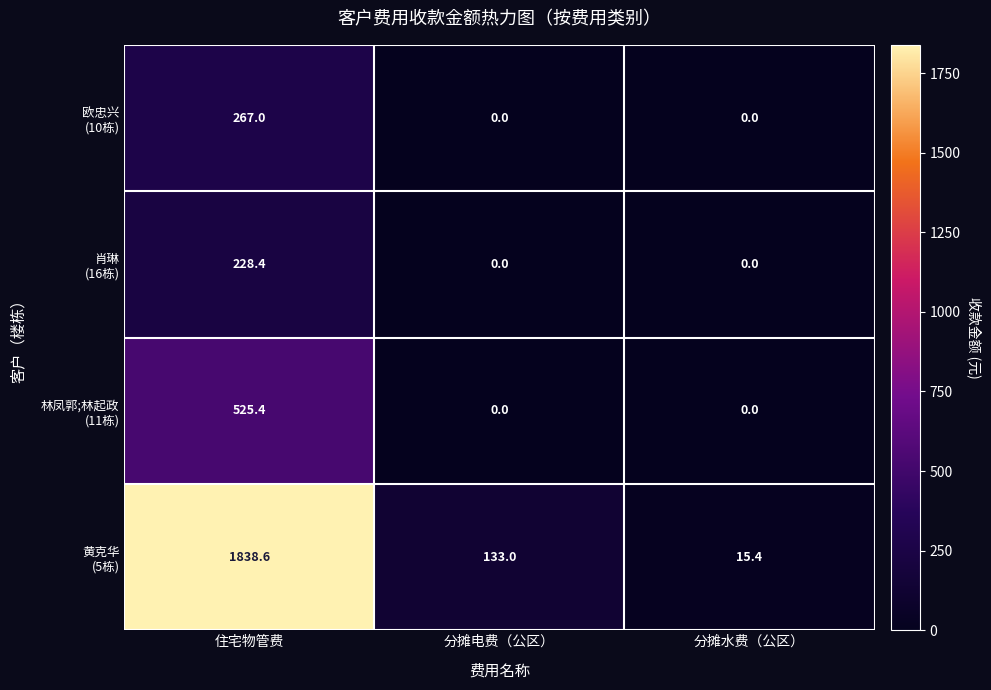

What is the spread (max minus min) of values at 分摊电费（公区）?

133.0